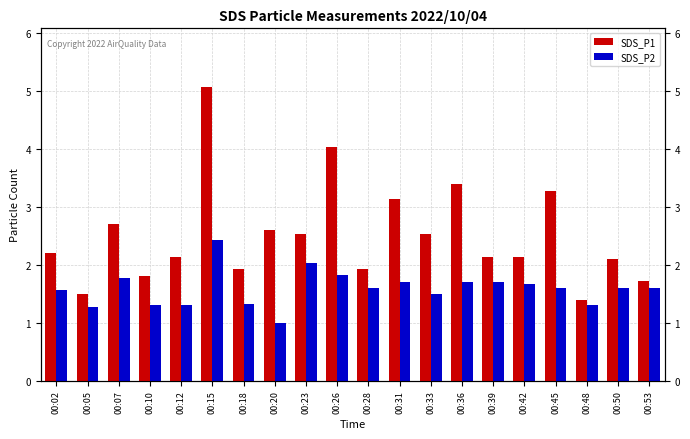

Reading left to right, transcribe all the data shown in this chart.

SDS_P1: 2.2	1.5	2.7	1.8	2.1	5.1	1.9	2.6	2.5	4.0	1.9	3.1	2.5	3.4	2.1	2.1	3.3	1.4	2.1	1.7
SDS_P2: 1.6	1.3	1.8	1.3	1.3	2.4	1.3	1.0	2.0	1.8	1.6	1.7	1.5	1.7	1.7	1.7	1.6	1.3	1.6	1.6